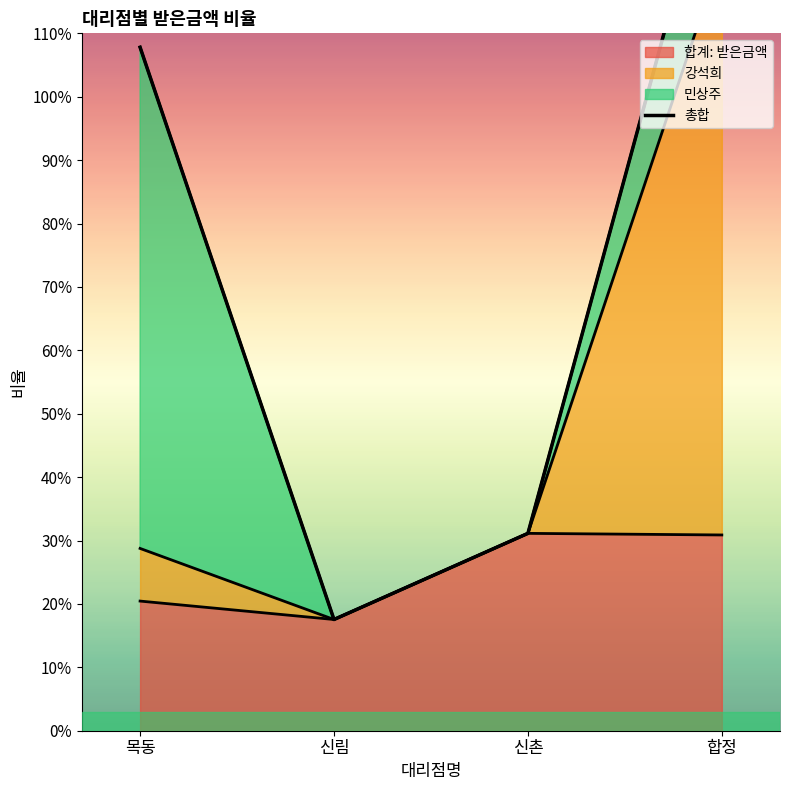

List the labels in order of value, smallest first.

신림, 신촌, 목동, 합정